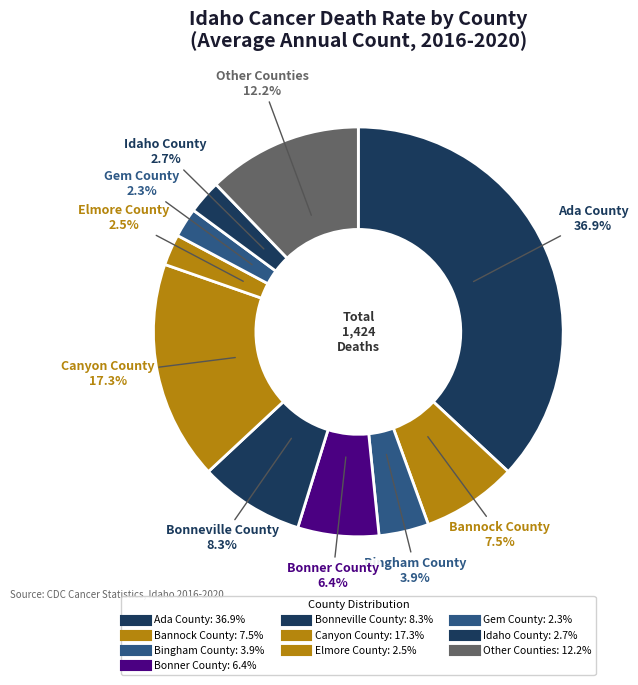

How many segments does this pie chart have?

10